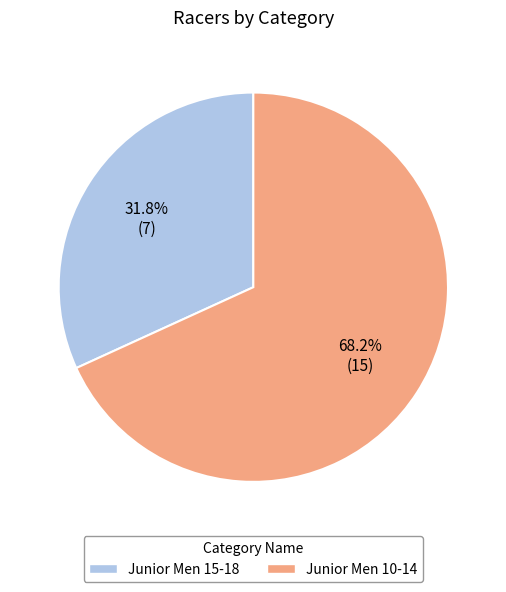

What is the smallest slice in the pie chart?

Junior Men 15-18